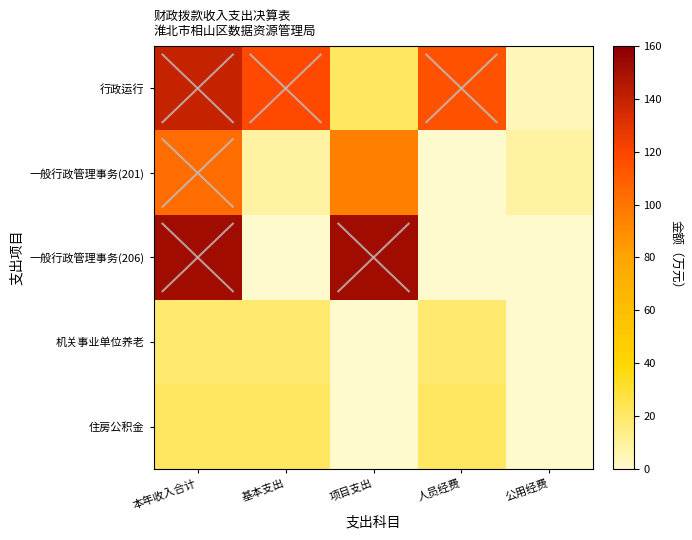

Between 公用经费 and 项目支出, which is larger?

项目支出